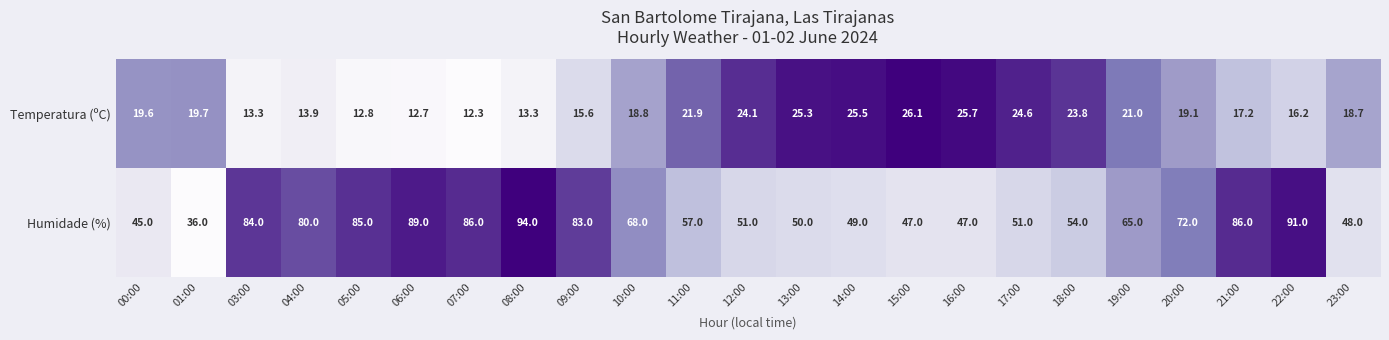

What is the spread (max minus min) of values at 16:00?

21.3